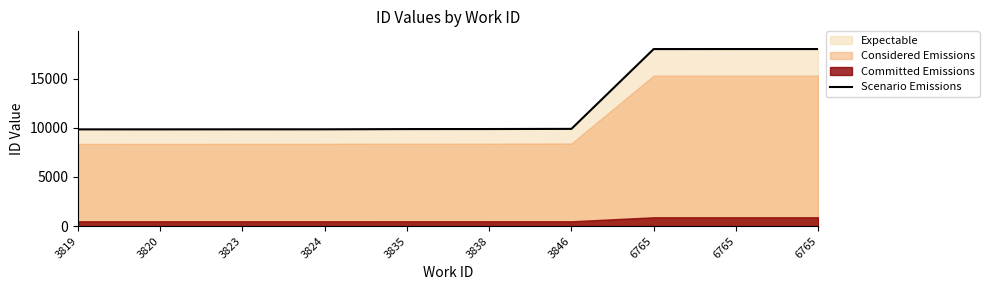

Which label corresponds to the largest value in the chart?

6765